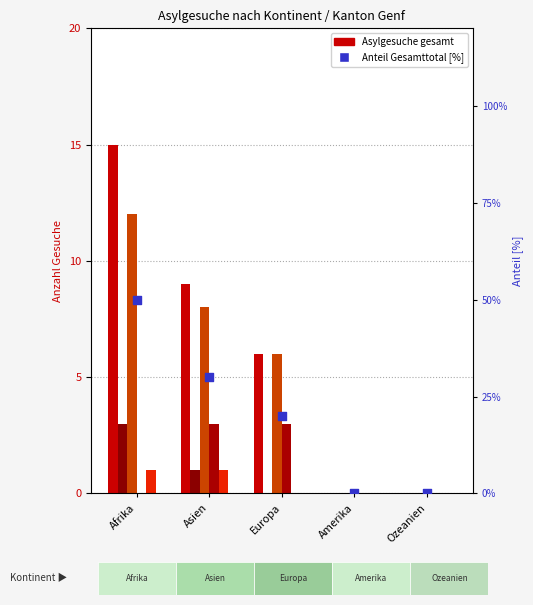

At which category is the sum across all series the highest?

Afrika